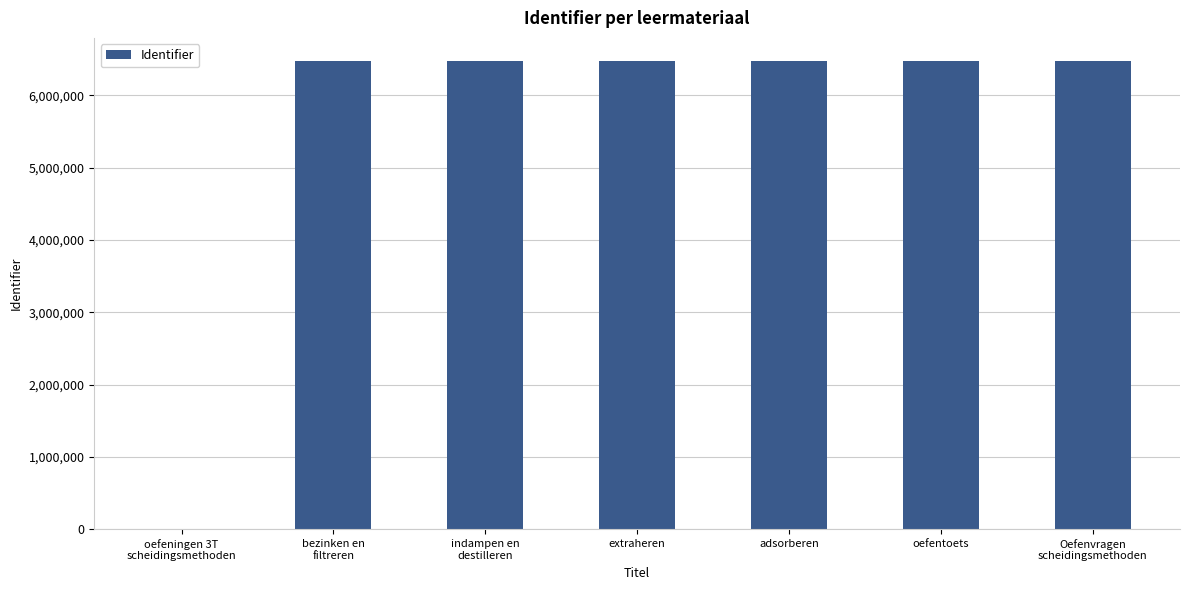

What is the greatest value displayed?

6471796